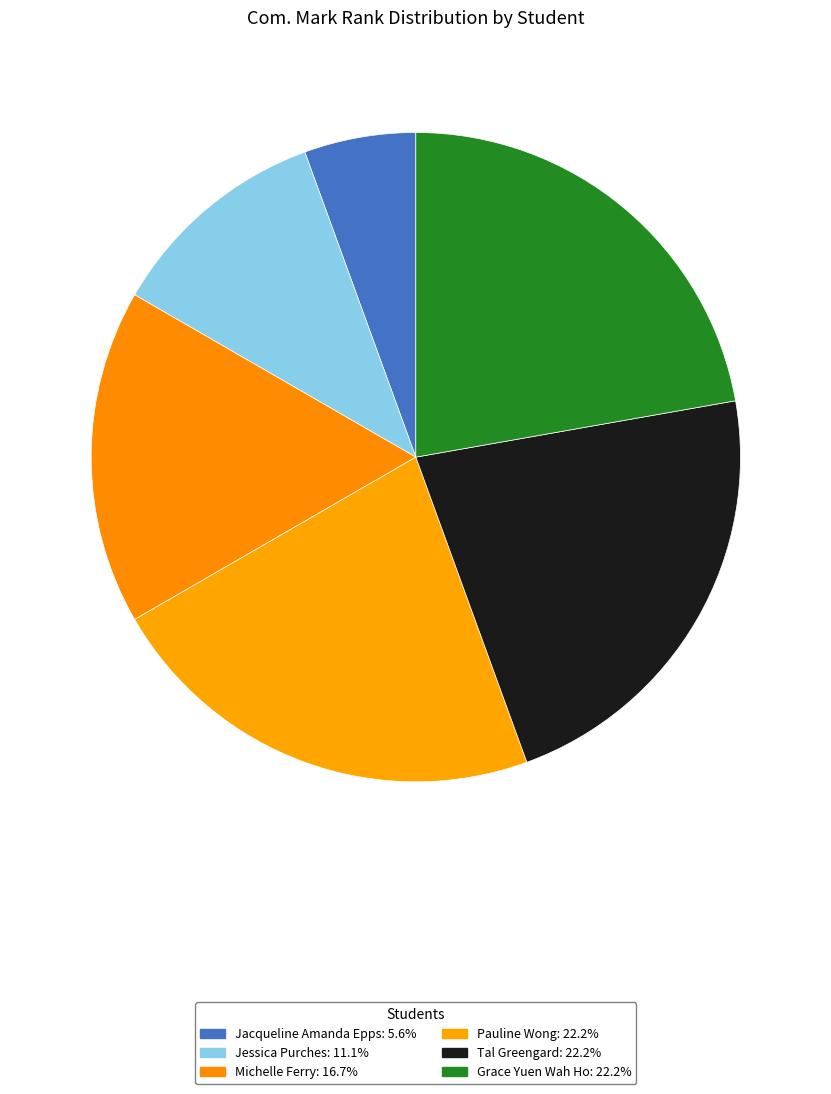

Between Michelle Ferry and Pauline Wong, which is larger?

Pauline Wong